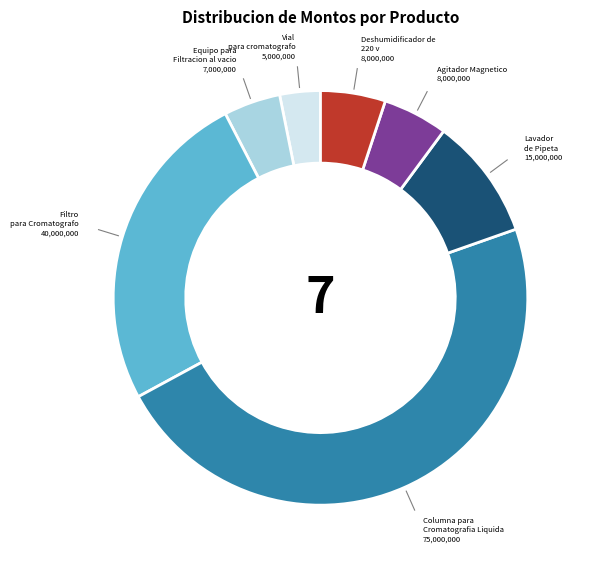

Is there a majority slice in this chart?

No